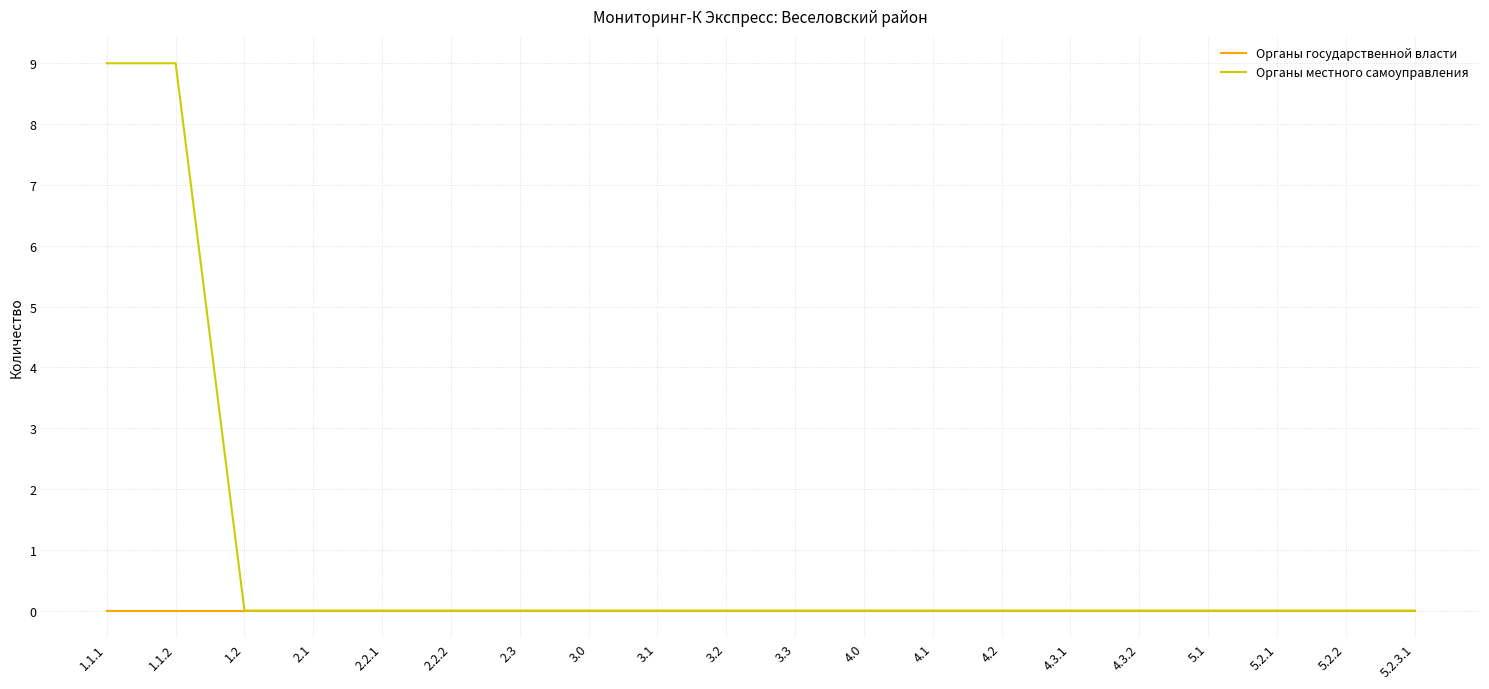

Which series has the widest spread of values?

Органы местного самоуправления